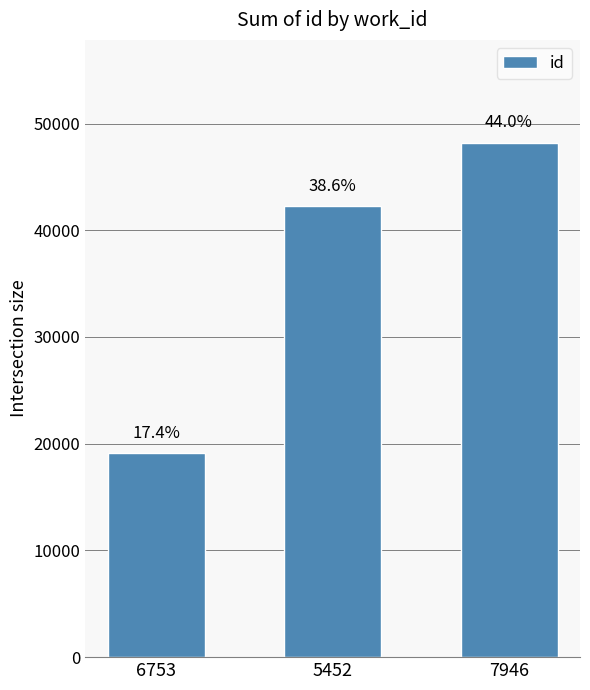

How many bars are there in total?

3